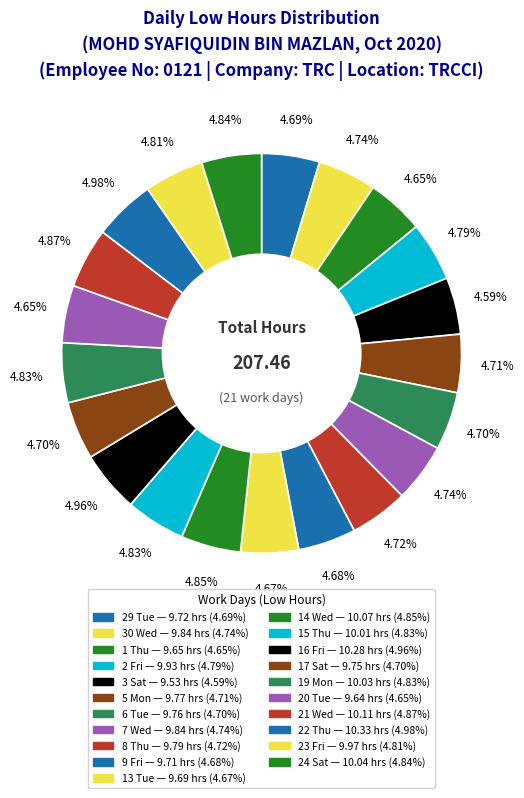

The 16 Fri slice represents 5% of the pie. True or false?

True